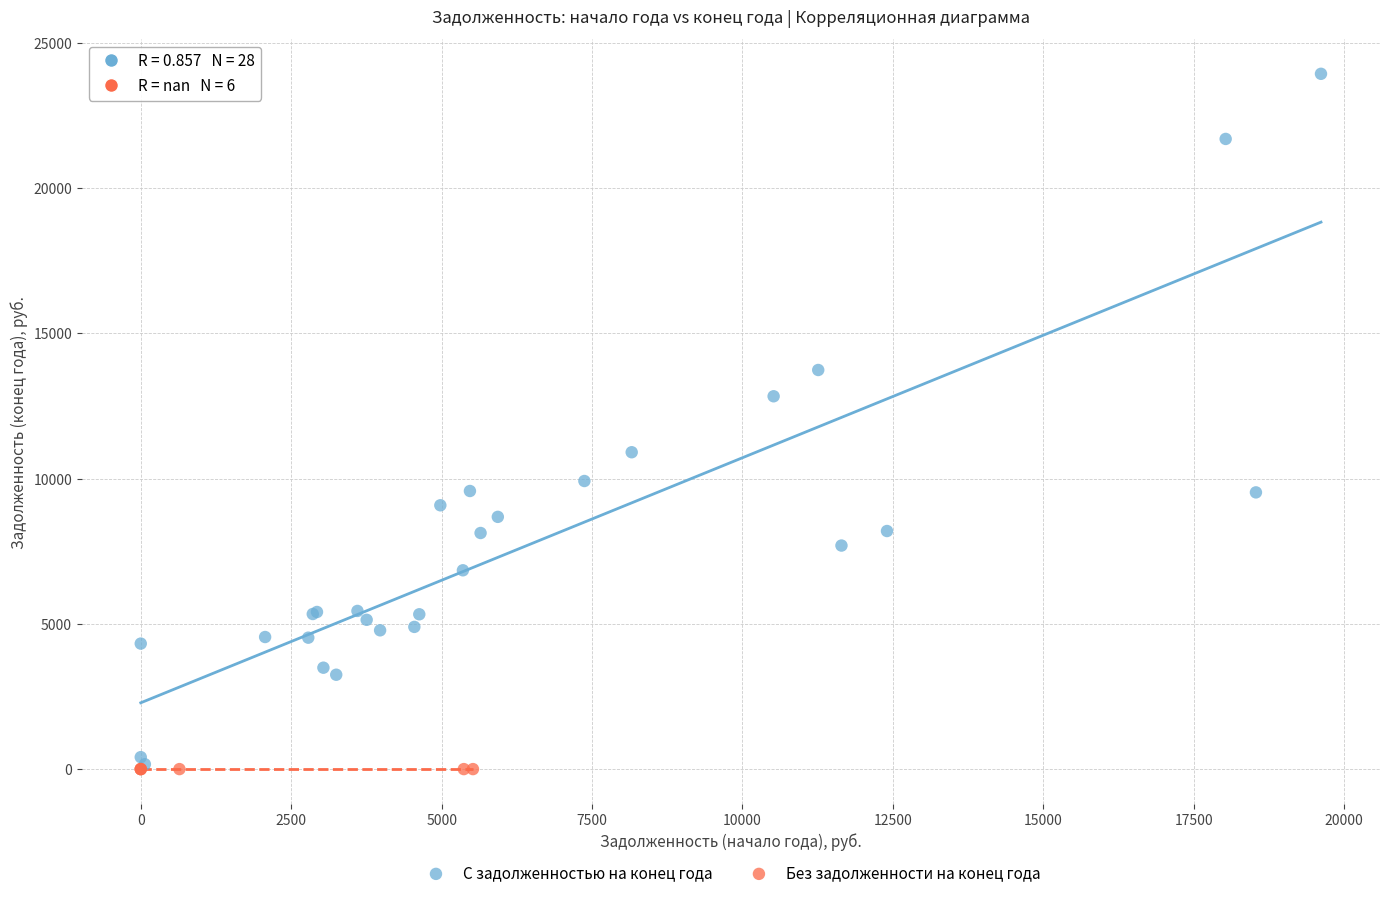

What are all the series names shown in the legend?

С задолженностью на конец года, Без задолженности на конец года